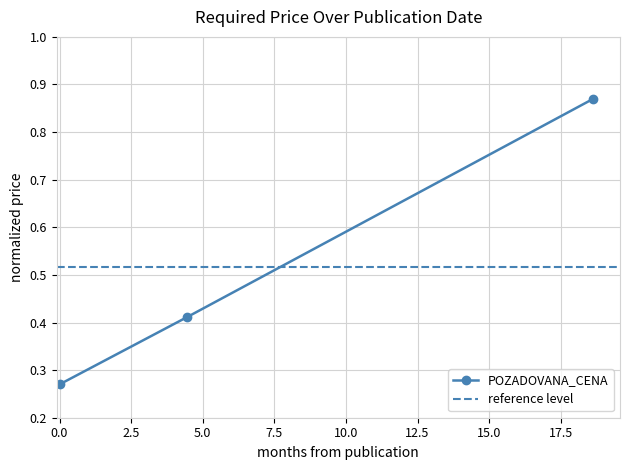

Count the POZADOVANA_CENA values in the range 0 to 1.

3